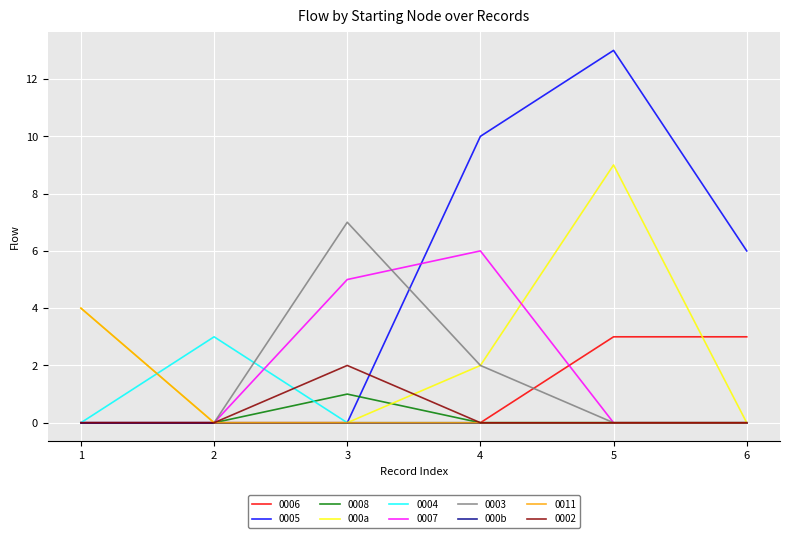

At which category is the sum across all series the highest?

5